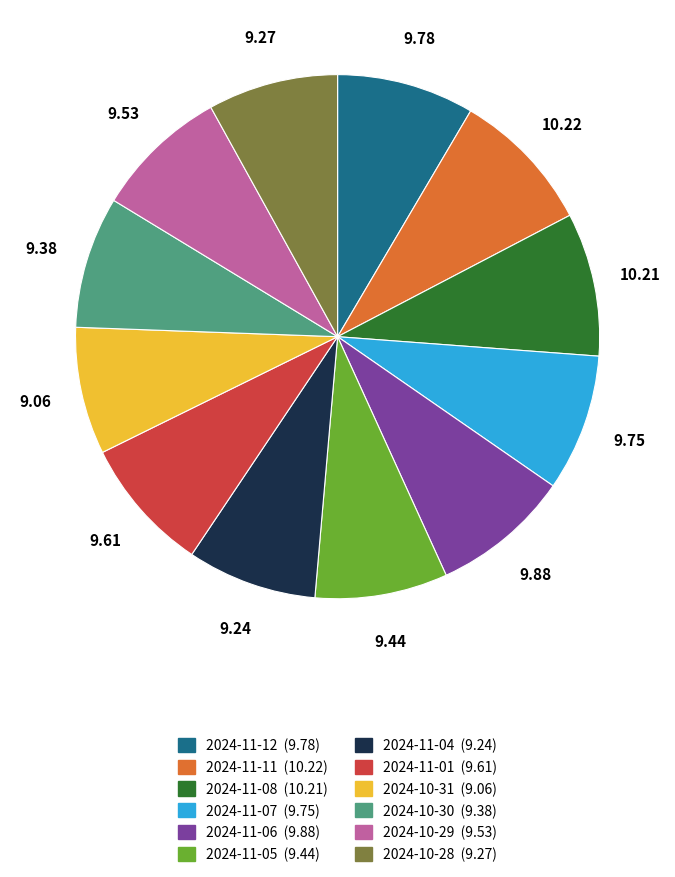

Approximately how many times larger is the value at 2024-11-06 compared to 2024-10-30?

1.1